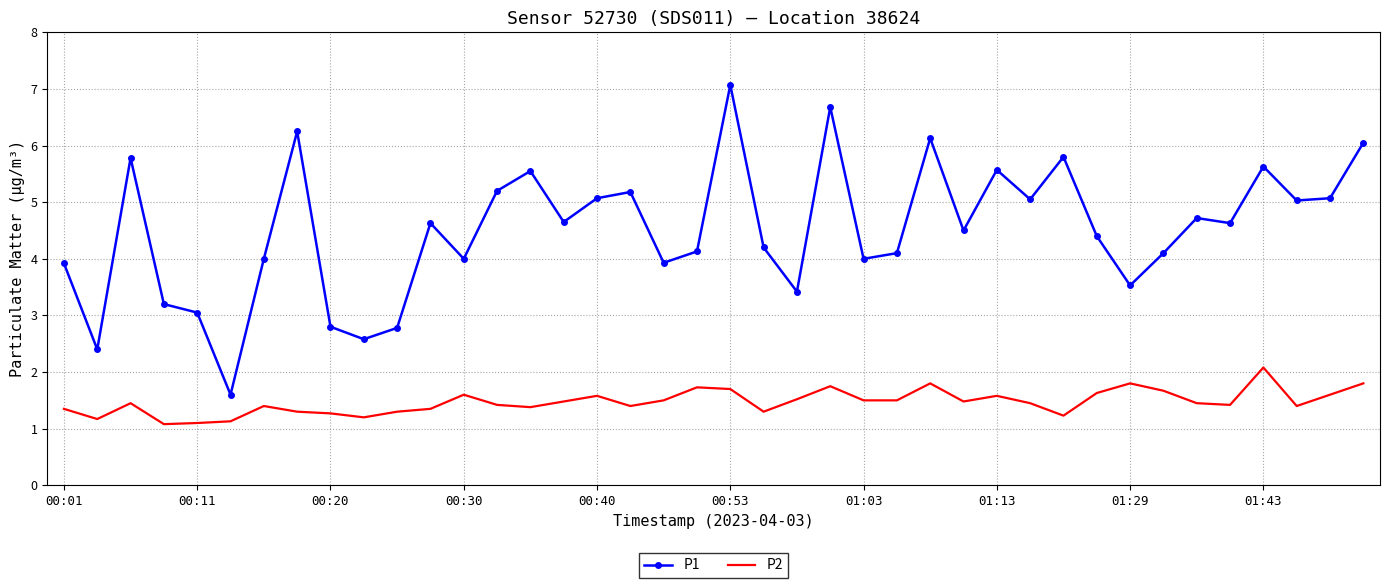

True or false: P2 and P1 intersect in this chart.

False